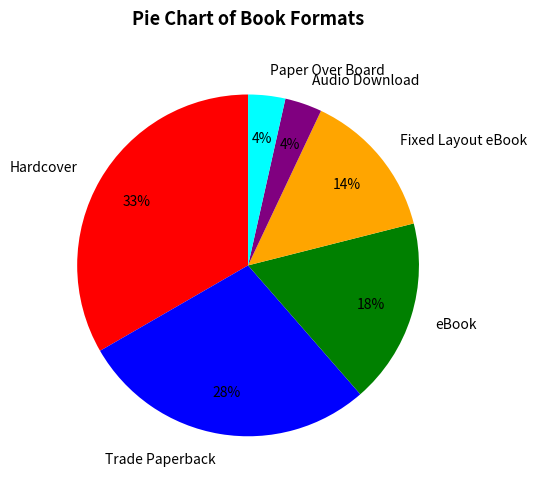

Does any single category account for the majority?

No